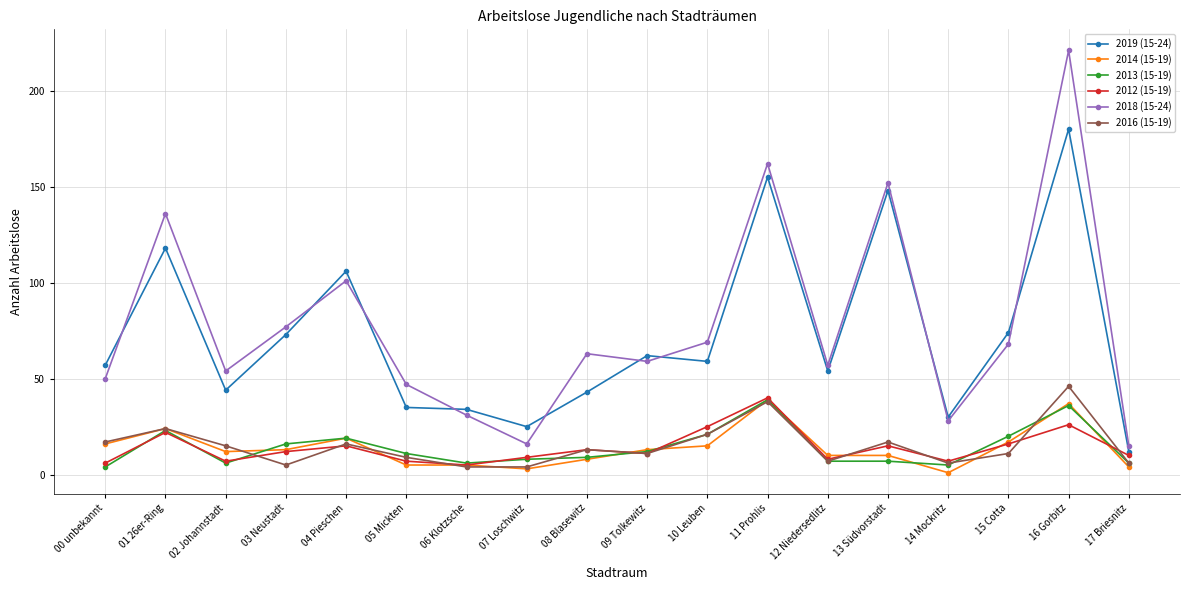

What is the difference between the 2013 (15-19) values at 06 Klotzsche and 12 Niedersedlitz?

1